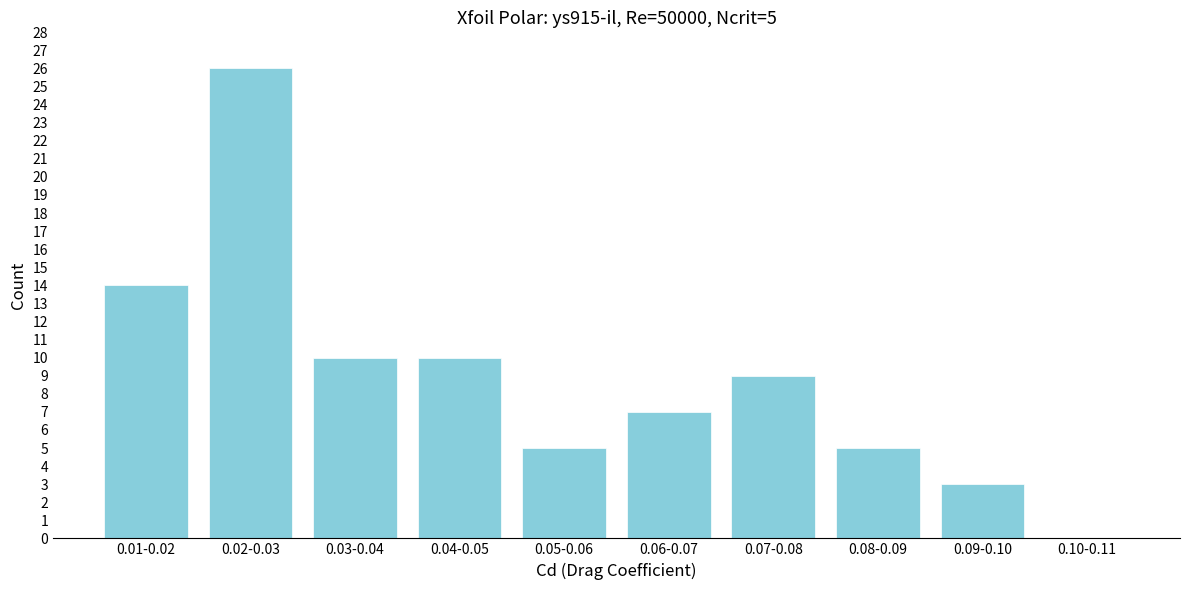

Reading left to right, list all the values displayed in this chart.

0.01-0.02=14	0.02-0.03=26	0.03-0.04=10	0.04-0.05=10	0.05-0.06=5	0.06-0.07=7	0.07-0.08=9	0.08-0.09=5	0.09-0.10=3	0.10-0.11=0